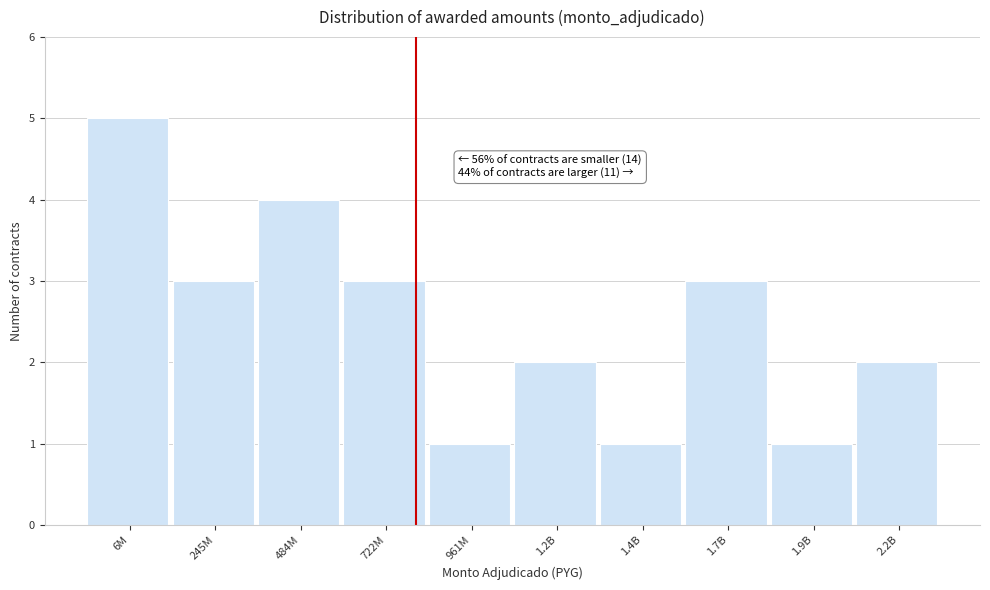

Reading left to right, list all the values displayed in this chart.

5	3	4	3	1	2	1	3	1	2